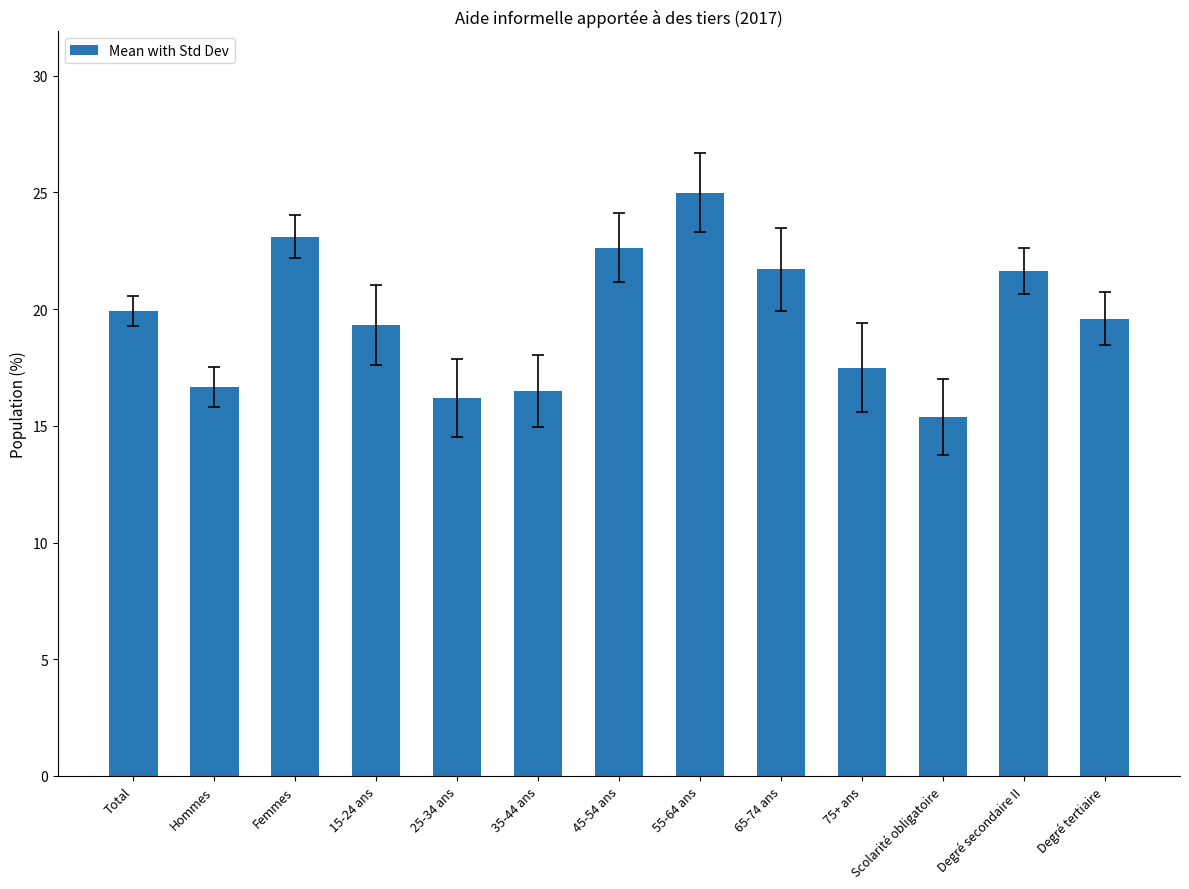

Which label corresponds to the smallest value in the chart?

Scolarité obligatoire